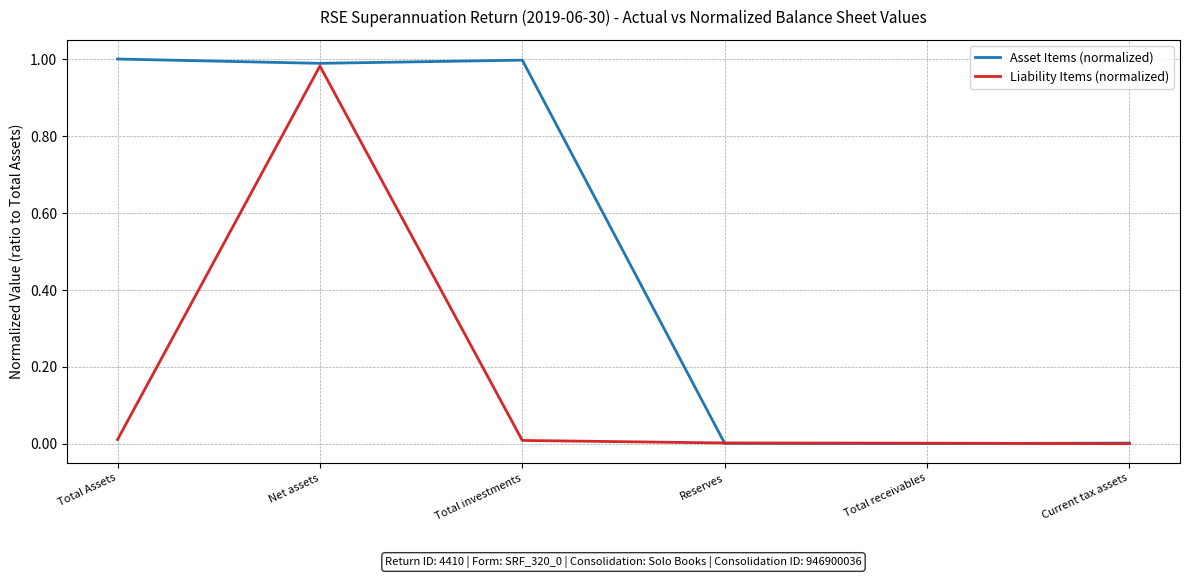

List the series in order of their peak value, highest first.

Asset Items (normalized), Liability Items (normalized)